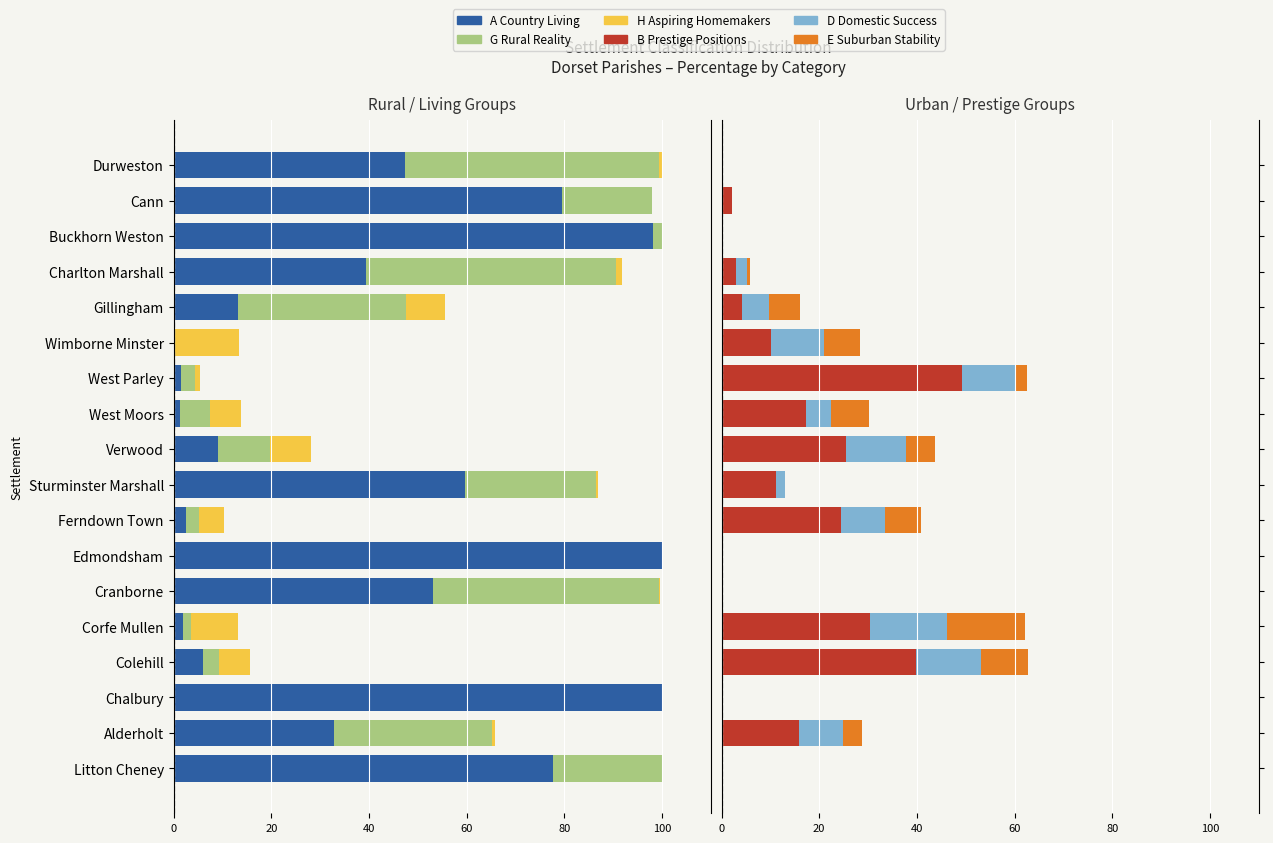

How many bars are there in each group?

6